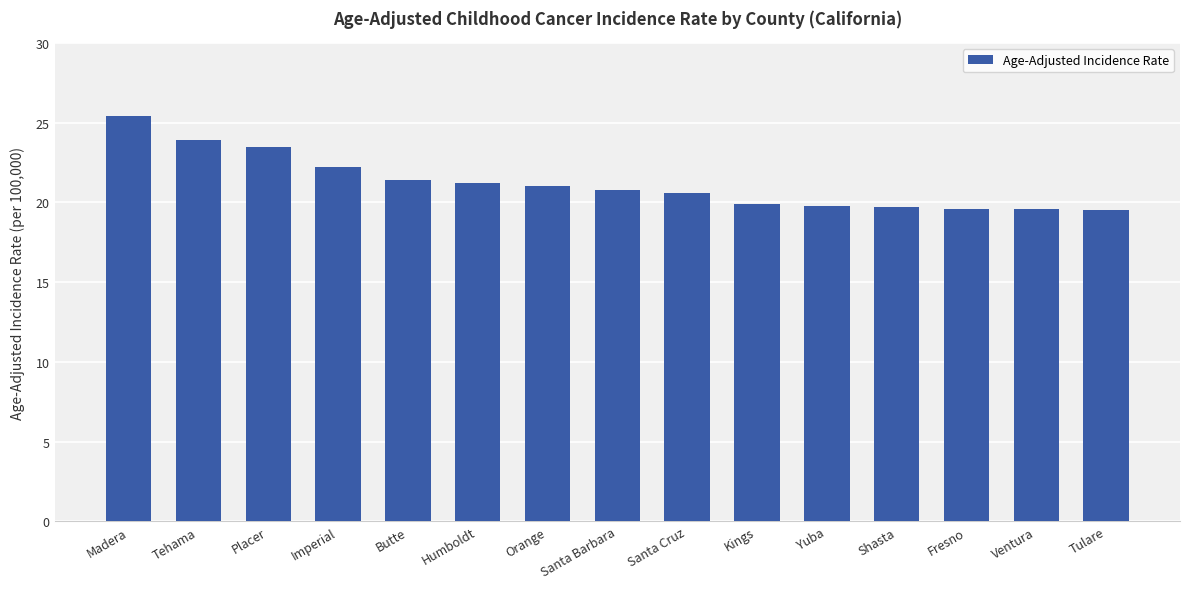

What is the approximate value at Madera?

25.4